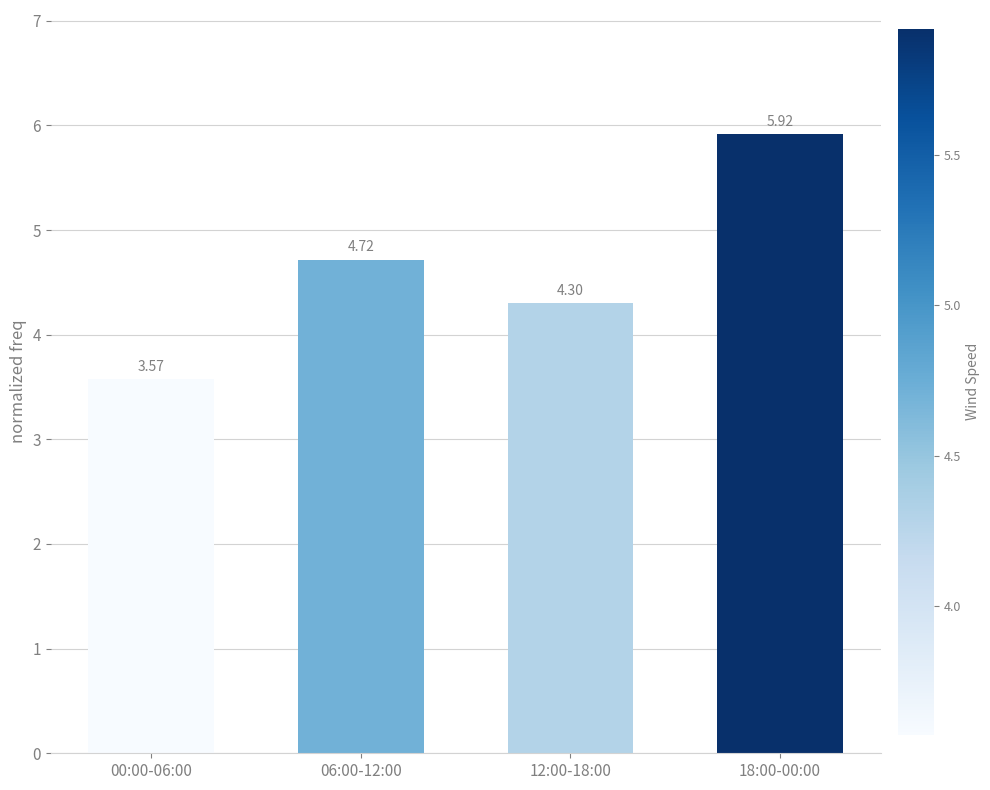

Between 18:00-00:00 and 12:00-18:00, which is larger?

18:00-00:00